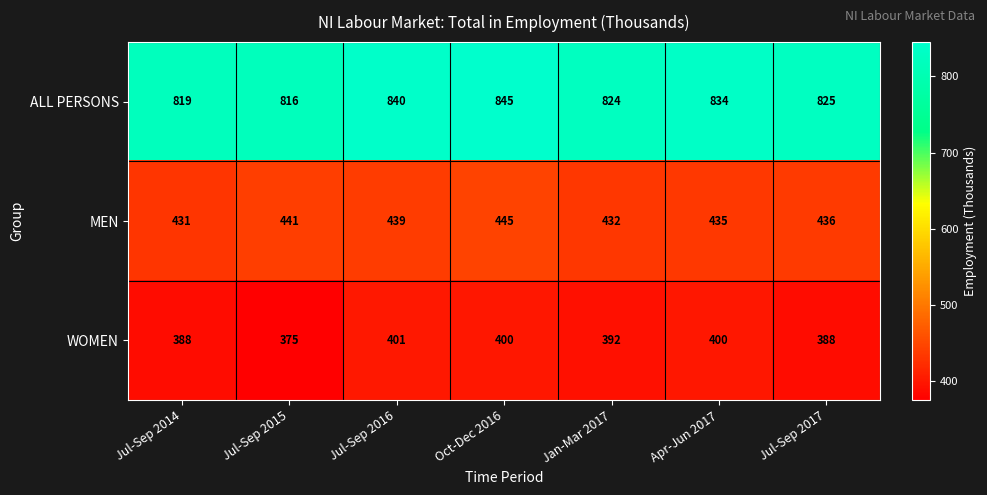

Count the ALL PERSONS values in the range 819 to 840.

5